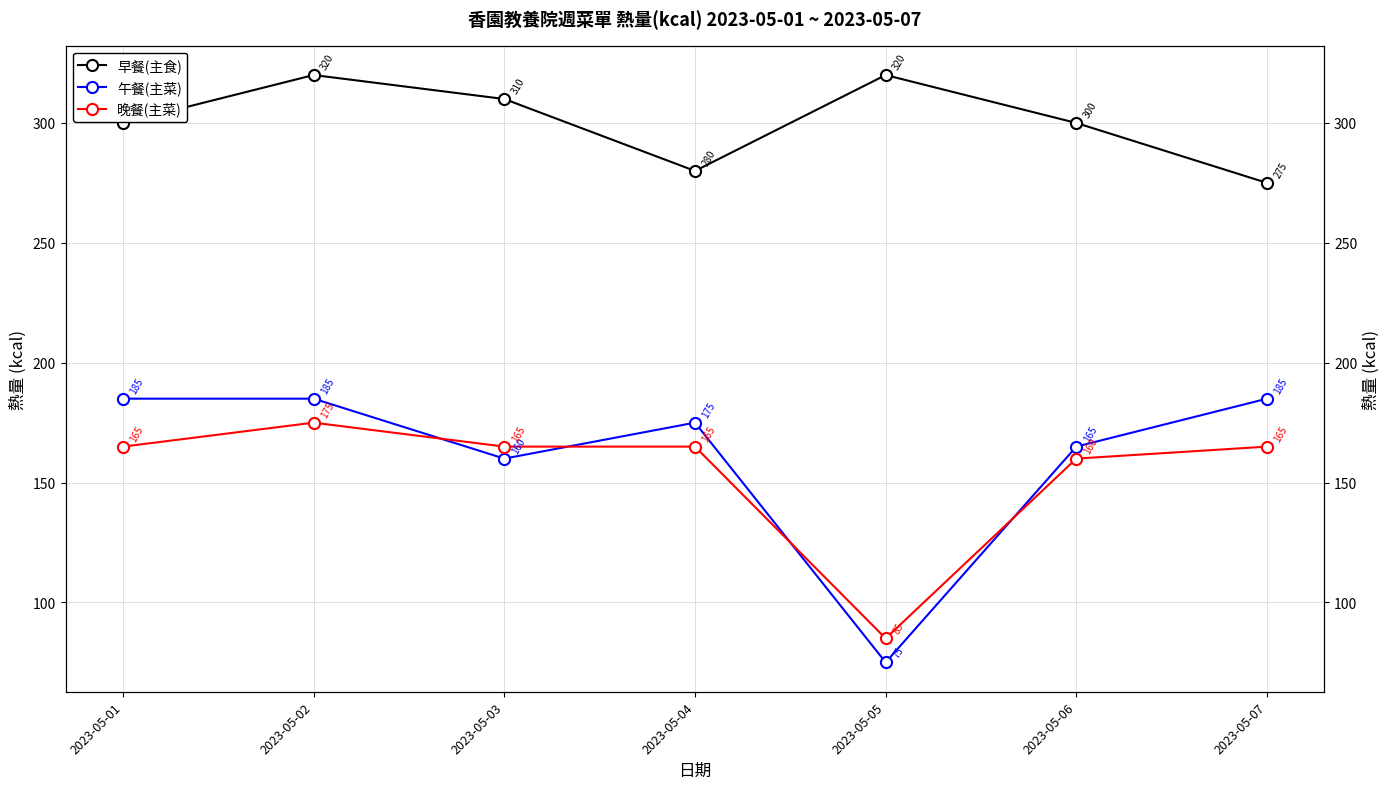

After their last crossing, which series has the higher values: 晚餐(主菜) or 午餐(主菜)?

午餐(主菜)